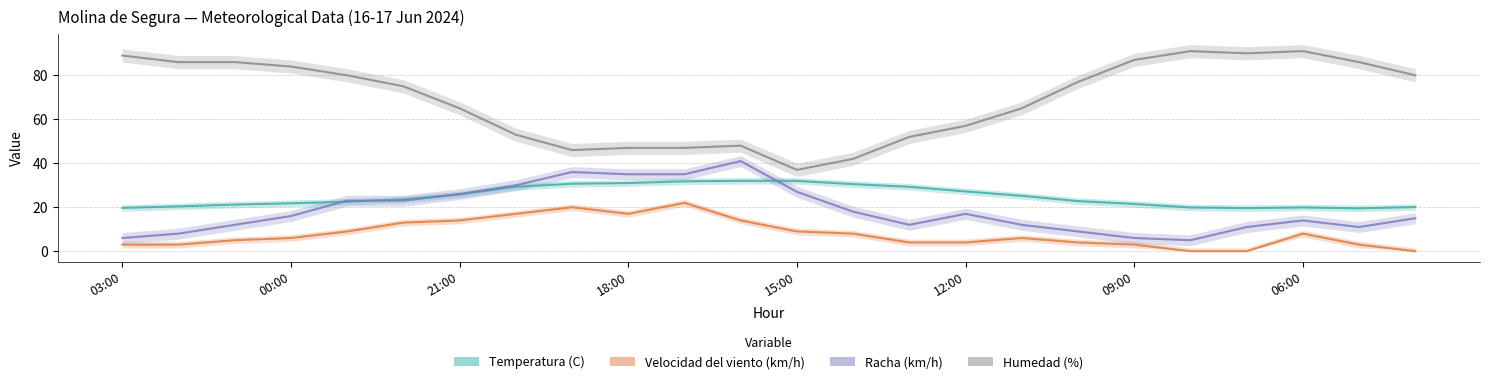

Where is the first local maximum for Humedad (%)?

11